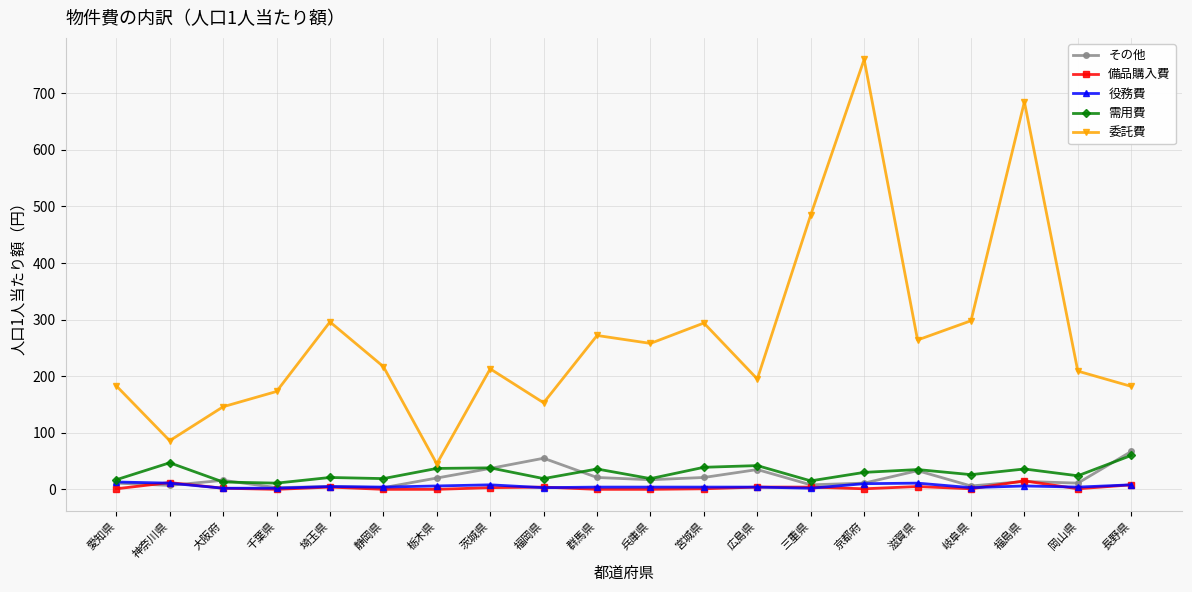

Between which two adjacent categories do その他 and 役務費 first intersect?

神奈川県 and 大阪府